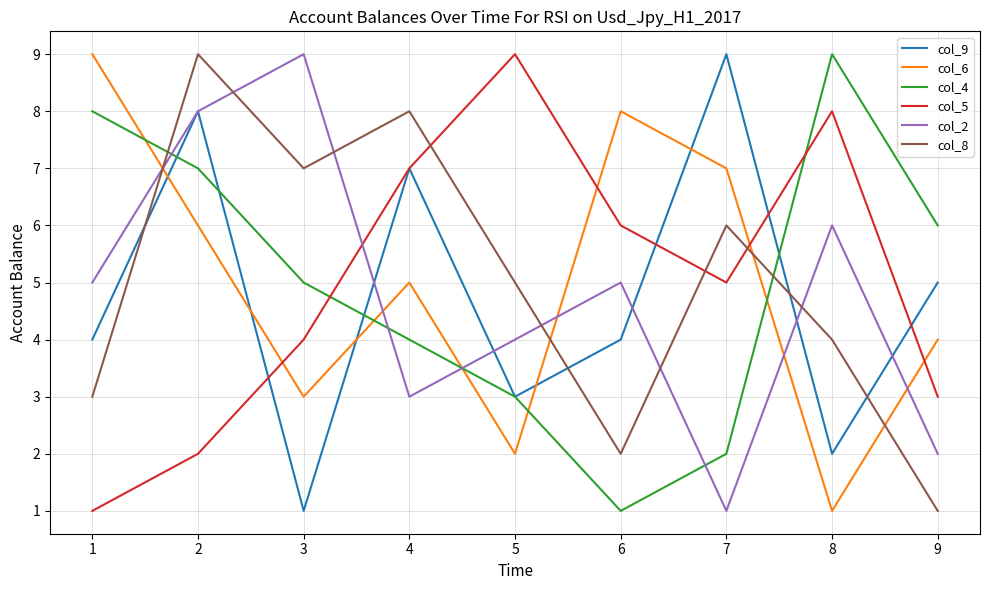

The col_4 series shows 9 at 8. True or false?

True